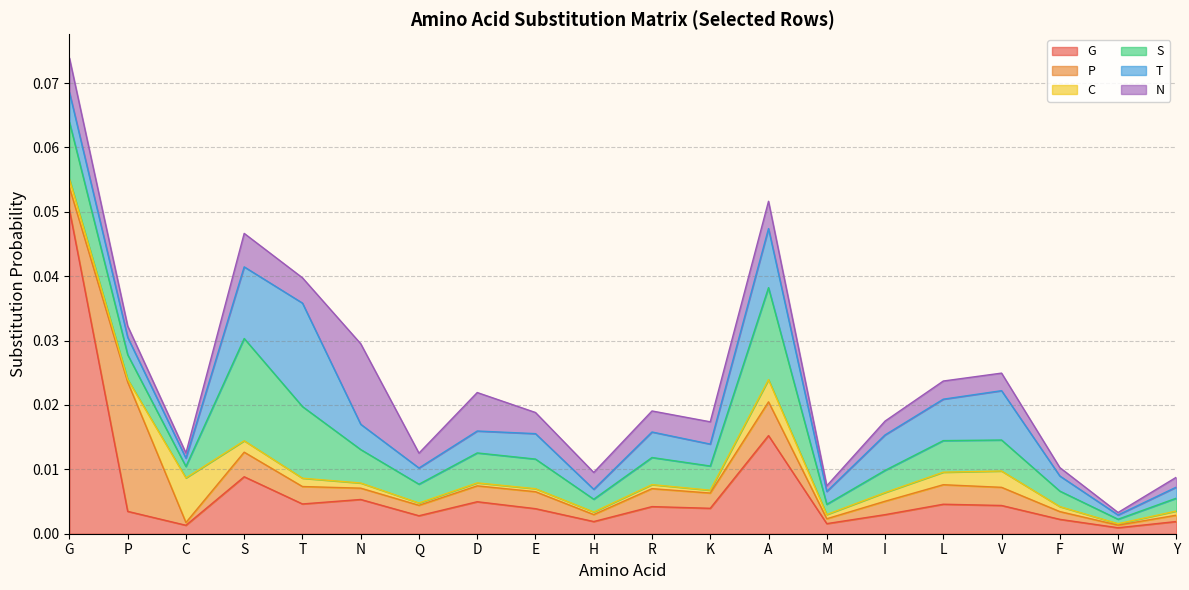

Which series changed the most between T and R?

T